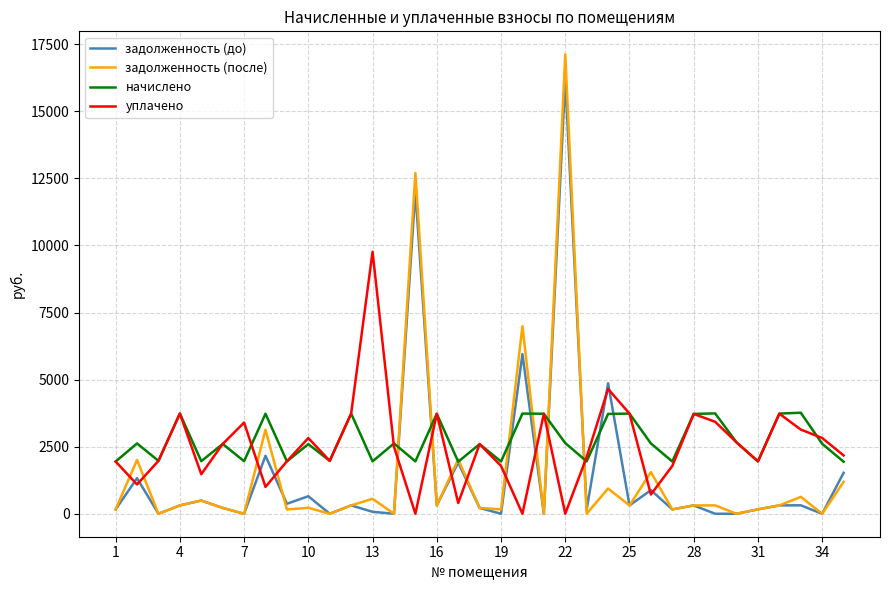

Which series has the largest total across all categories?

начислено